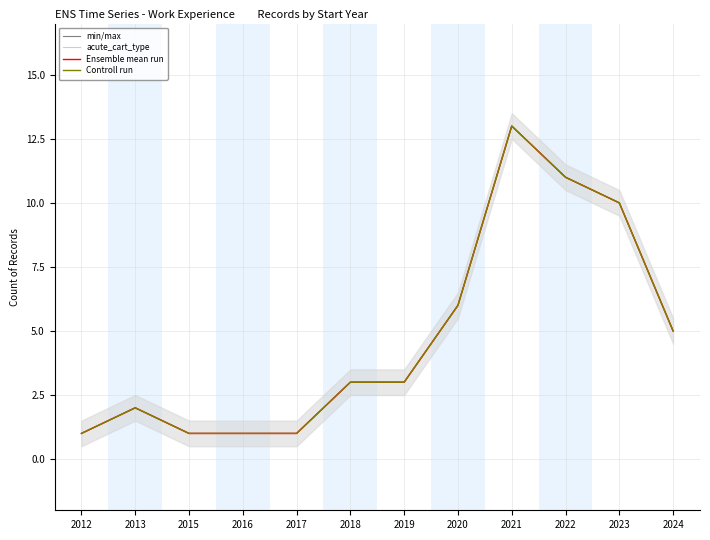

The value of Controll run at 2021 is 13. True or false?

True